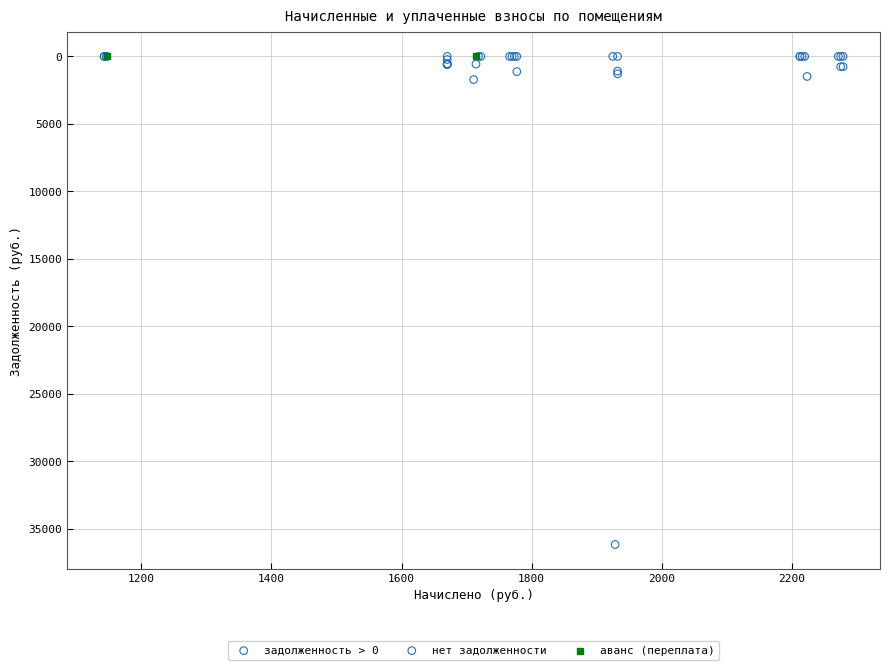

What are all the series names shown in the legend?

задолженность > 0, нет задолженности, аванс (переплата)